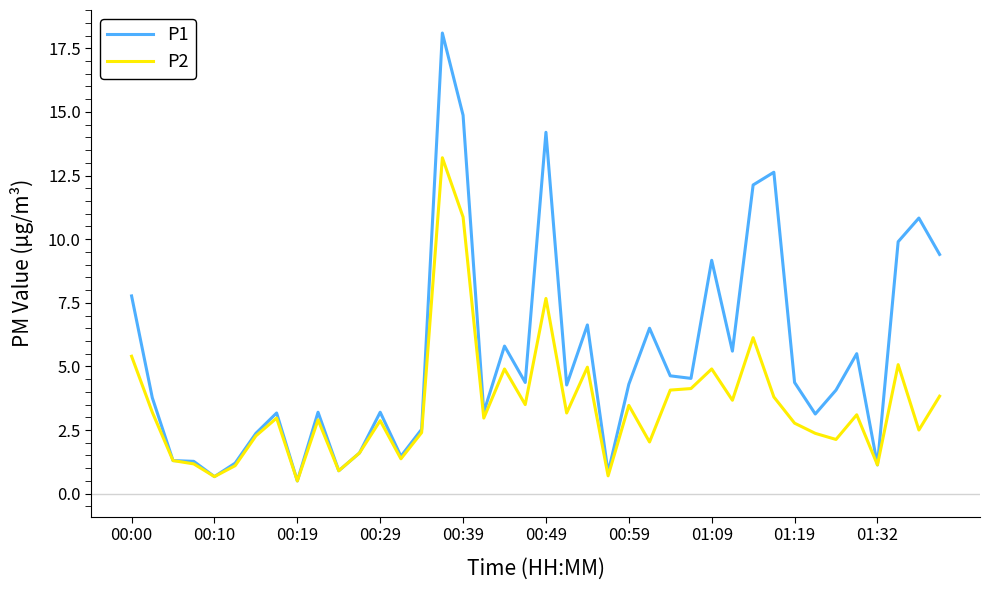

Which series has the largest total across all categories?

P1